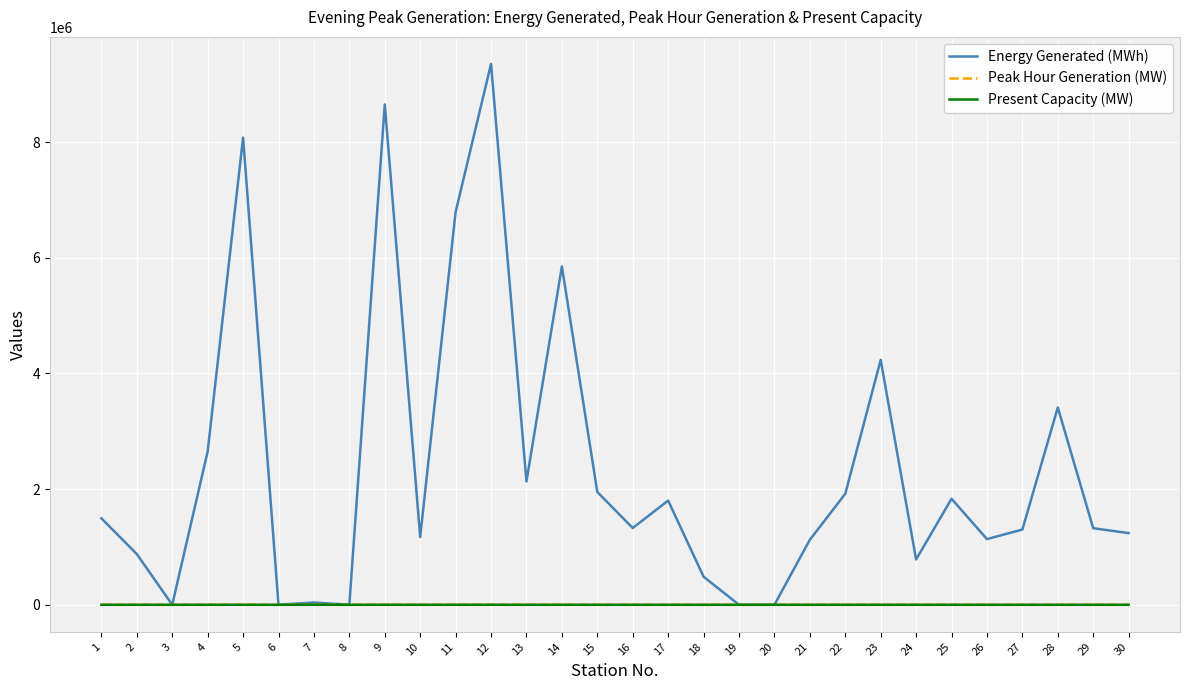

Which series has the largest total across all categories?

Energy Generated (MWh)